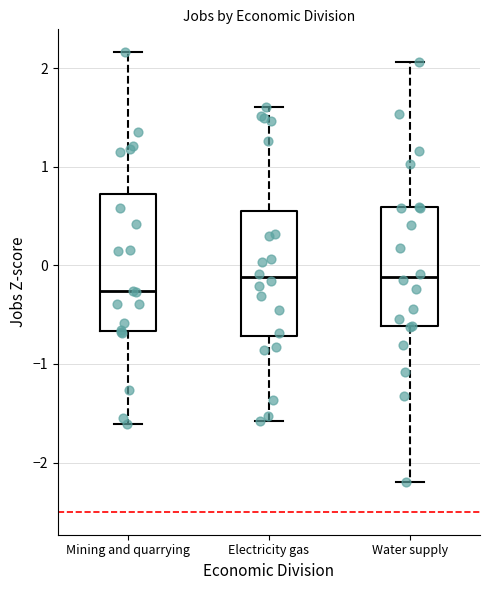

Where does the lower whisker of the box for Electricity gas end on the y-axis? The values are not printed on the chart, so give them approximately, as read against the axis.

-1.6